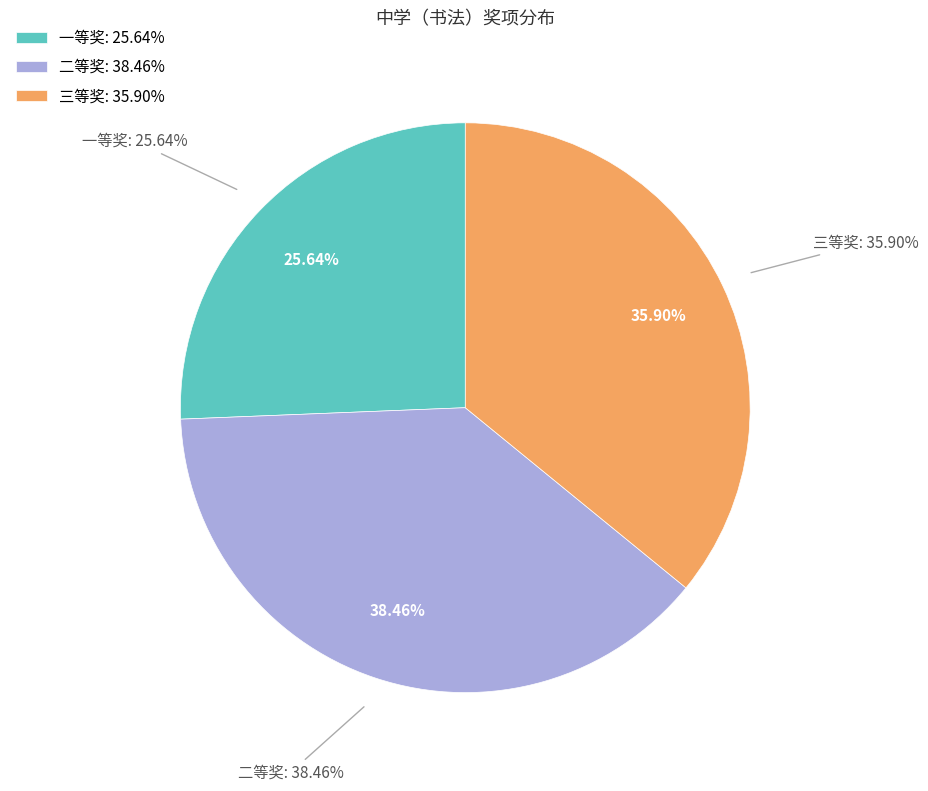

Is it true that 二等奖 is 45% of the pie?

False